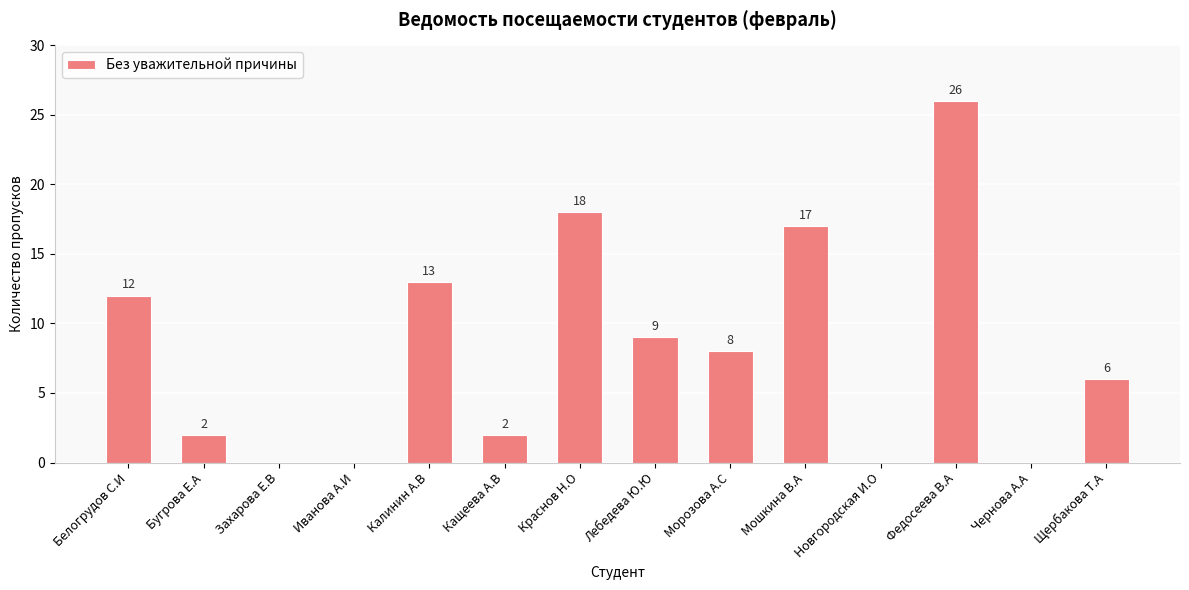

The value at Кащеева А.В is 2. True or false?

True